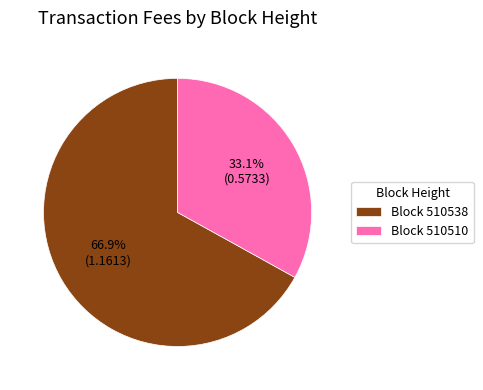

Between Block 510510 and Block 510538, which is larger?

Block 510538